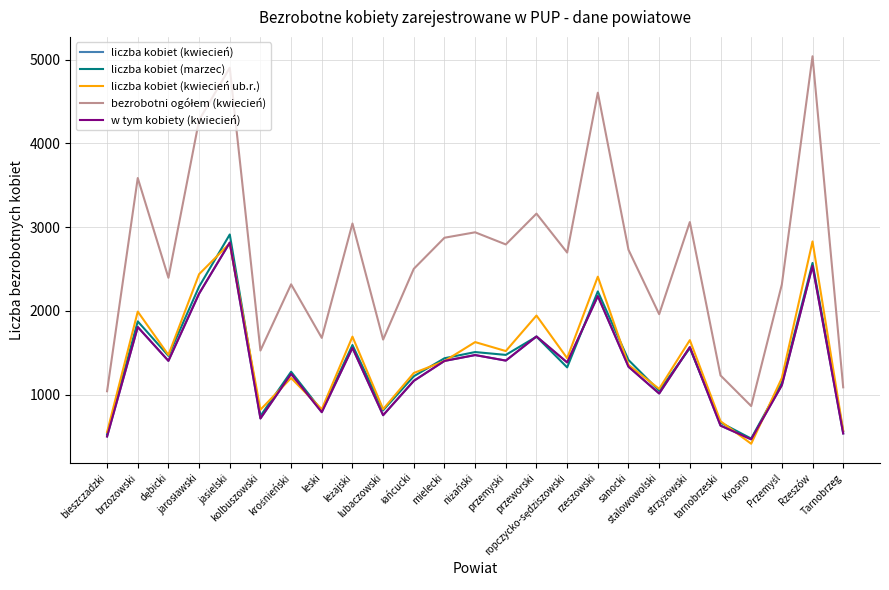

True or false: liczba kobiet (marzec) has more than 0 points higher than both neighbors.

True